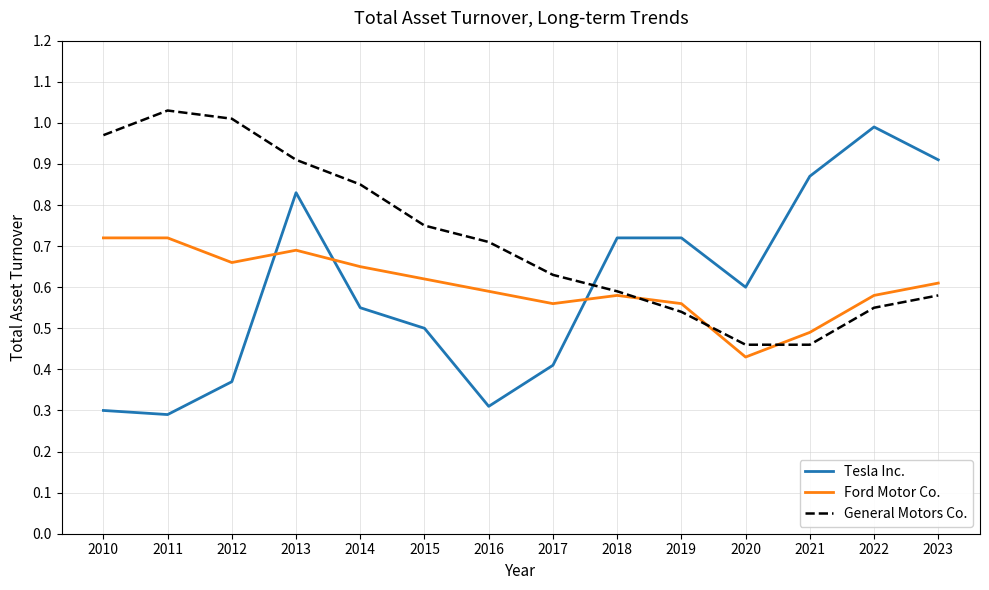

At 2021, list the series in order from smallest to largest.

General Motors Co., Ford Motor Co., Tesla Inc.